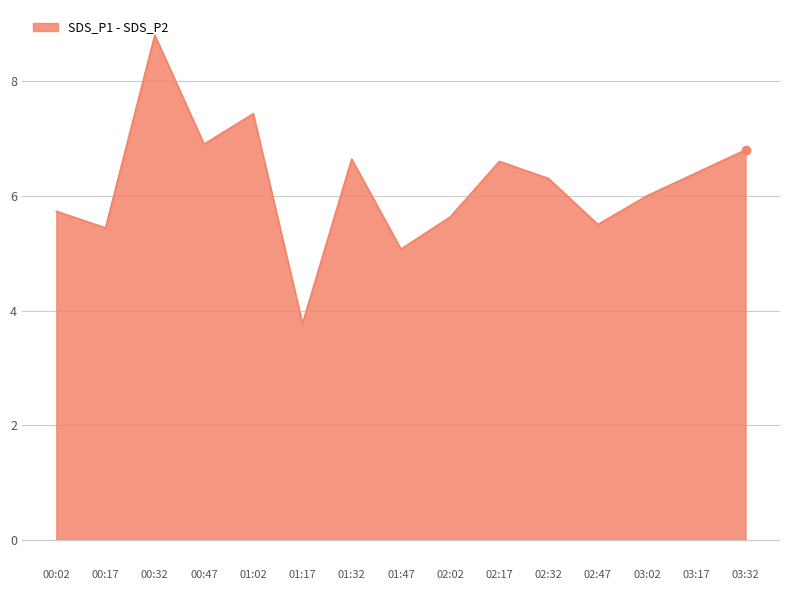

Read the value at 00:32.

8.8